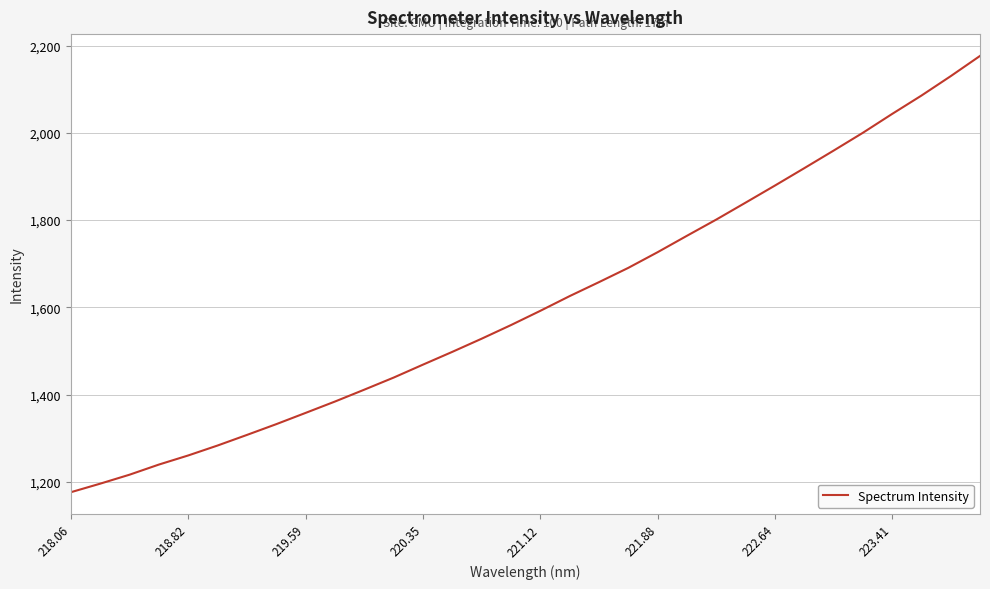

What is the difference between the maximum and minimum values?

1000.5